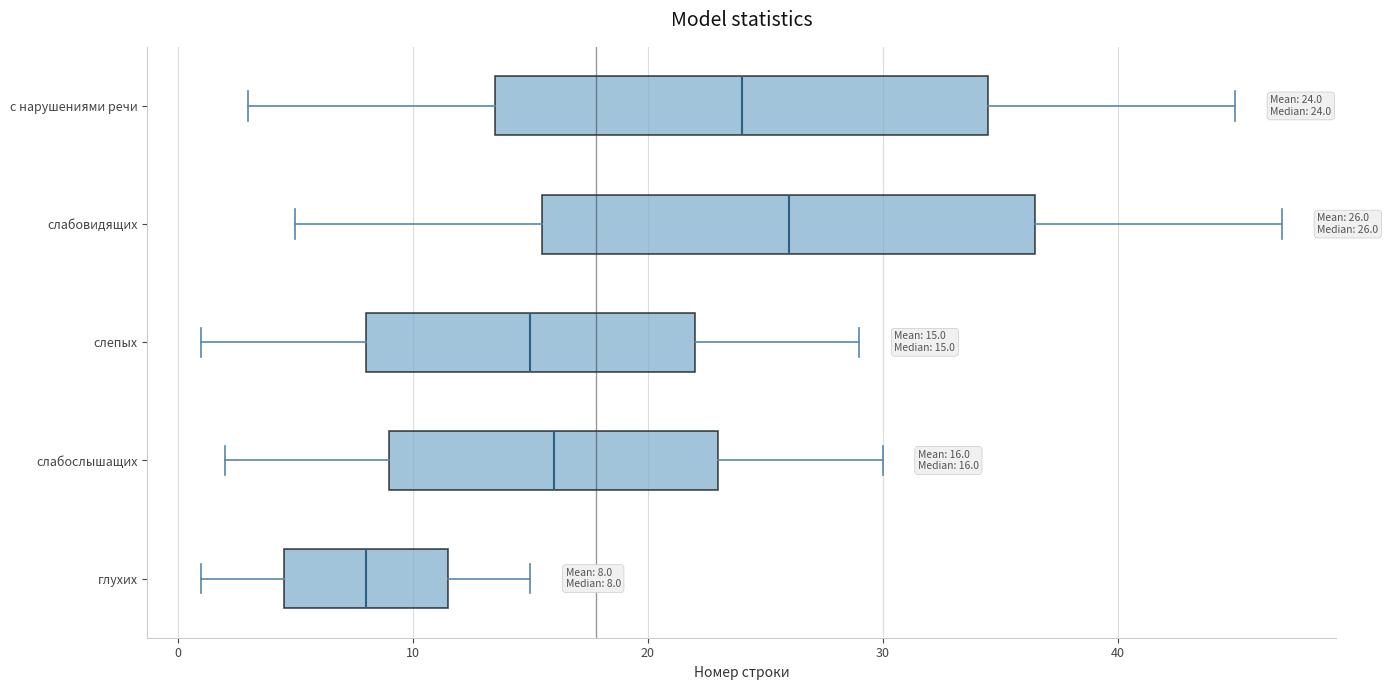

Which box has the furthest to the left median line?

глухих